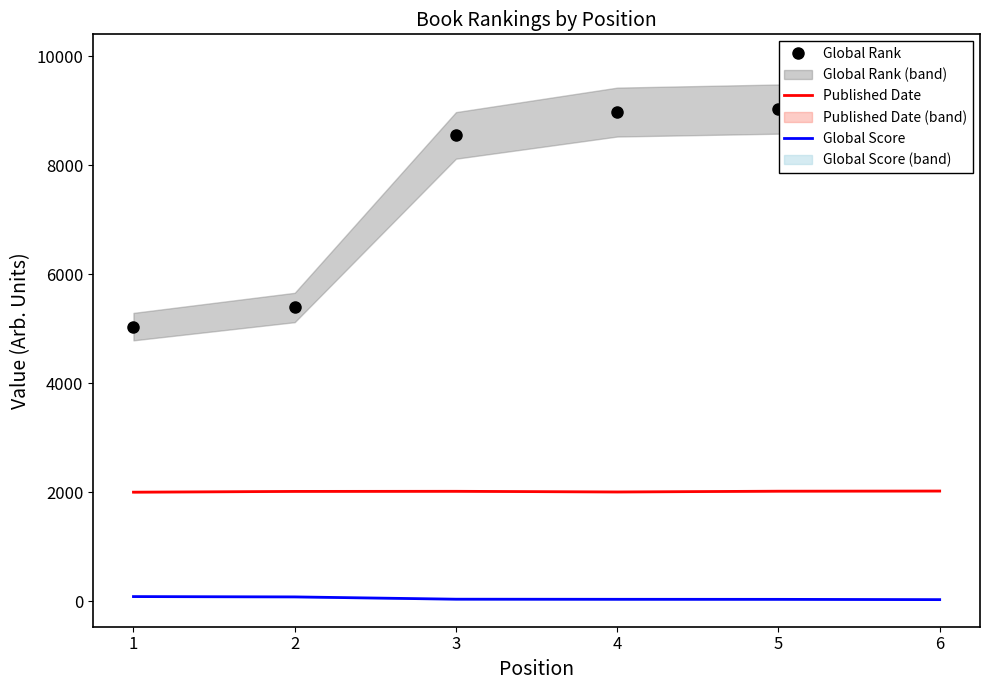

What is the sum of all Global Rank values?

46409